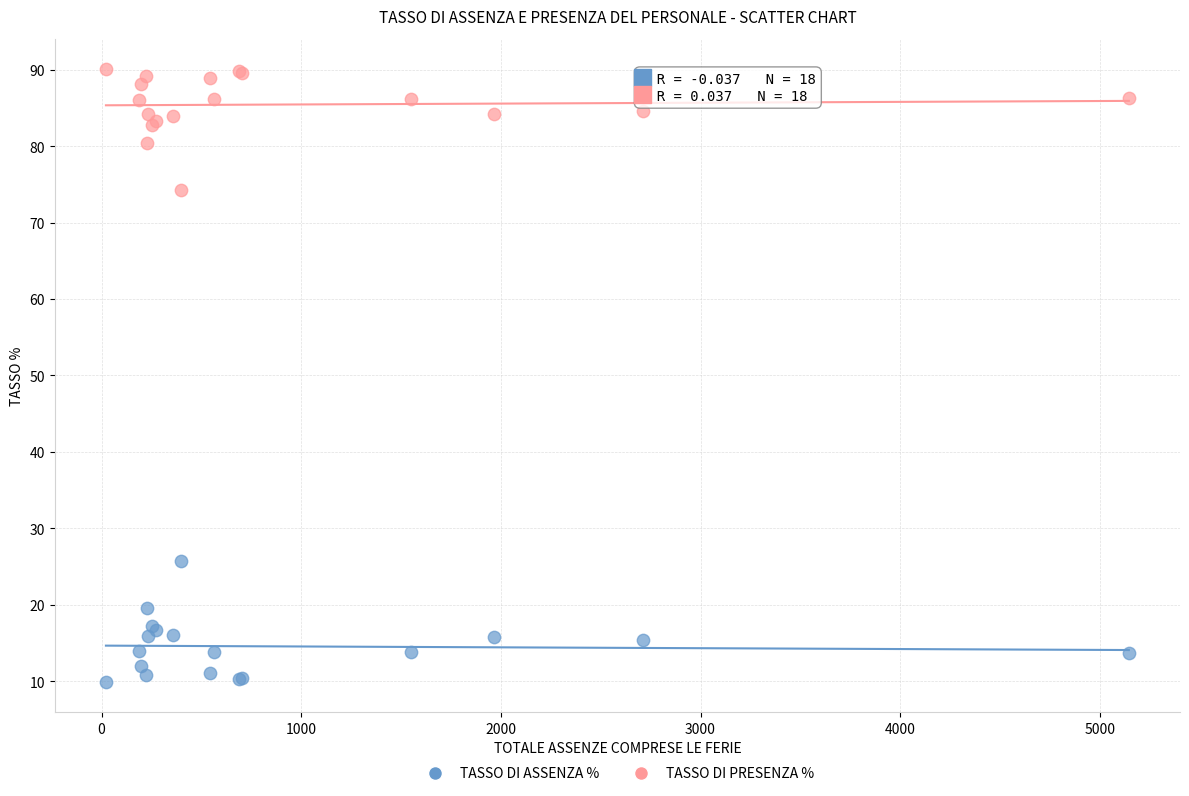

Which series contains the lowest Y value?

TASSO DI ASSENZA %